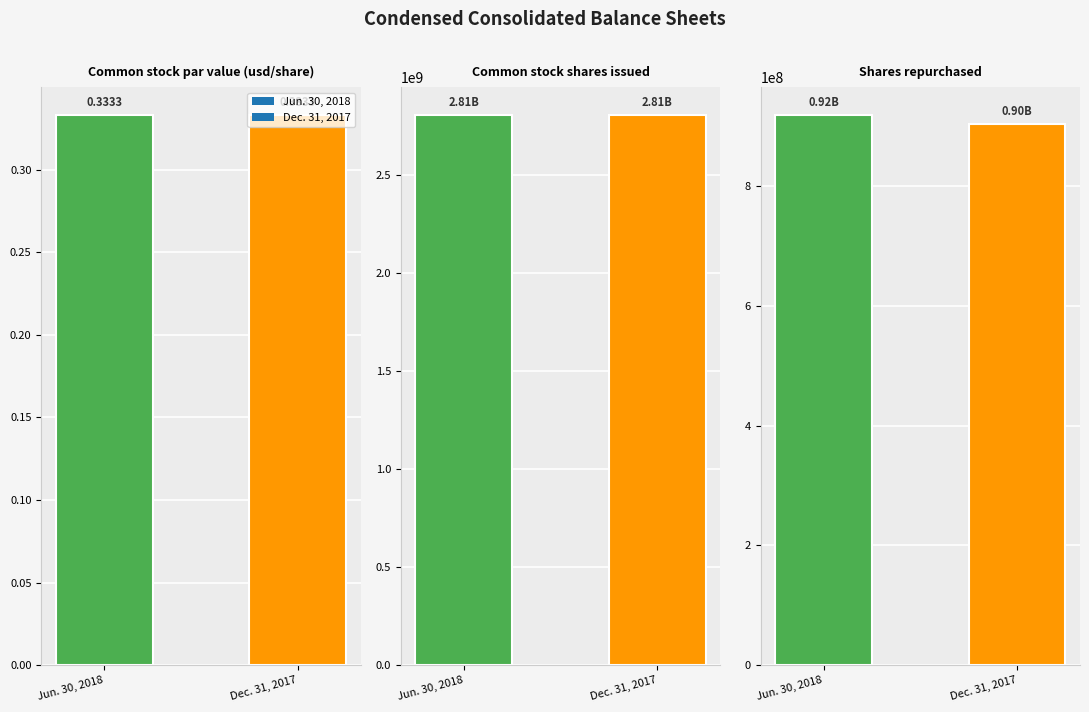

Where does the Dec. 31, 2017 series first go above 904702125?

Common stock shares issued